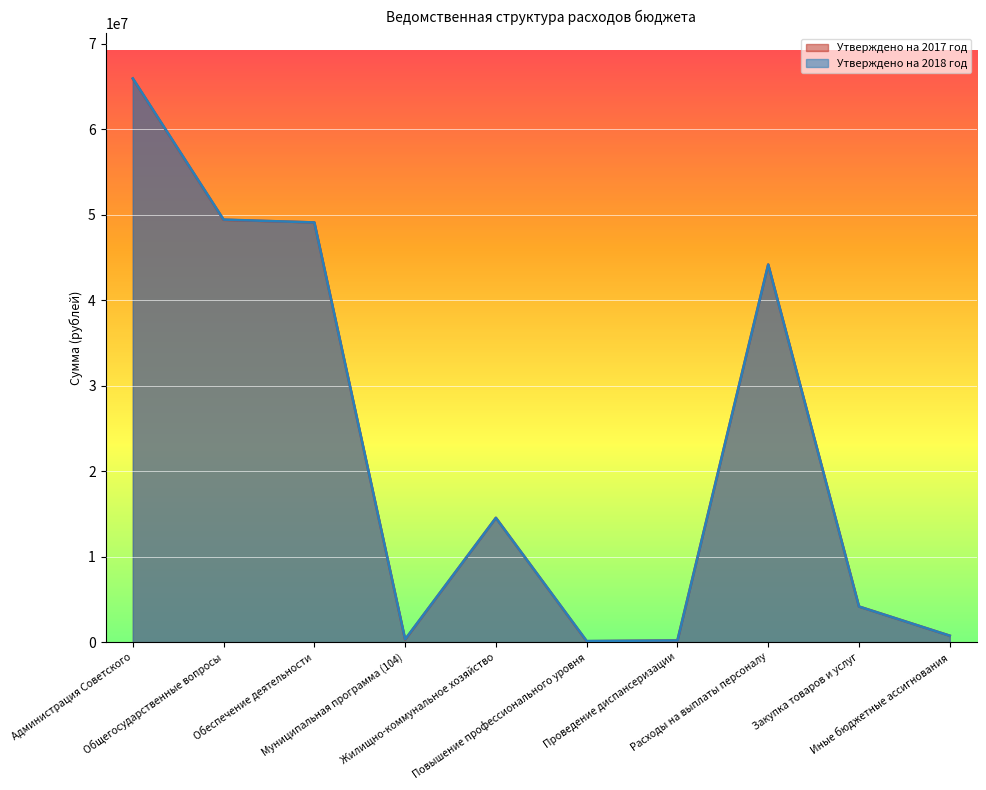

True or false: Утверждено на 2018 год and Утверждено на 2017 год intersect in this chart.

False